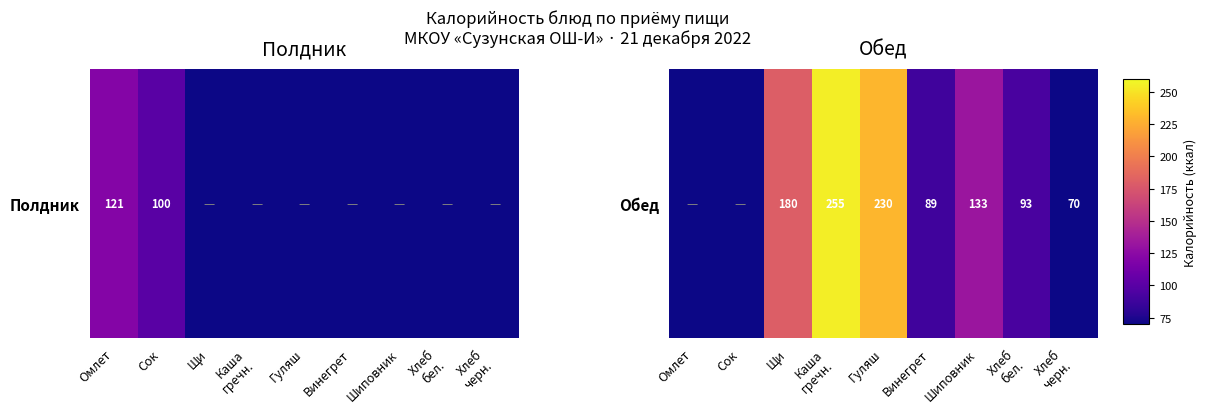

List the labels in order of value, smallest first.

Омлет, Сок, Хлеб
черн., Винегрет, Хлеб
бел., Шиповник, Щи, Гуляш, Каша
гречн.